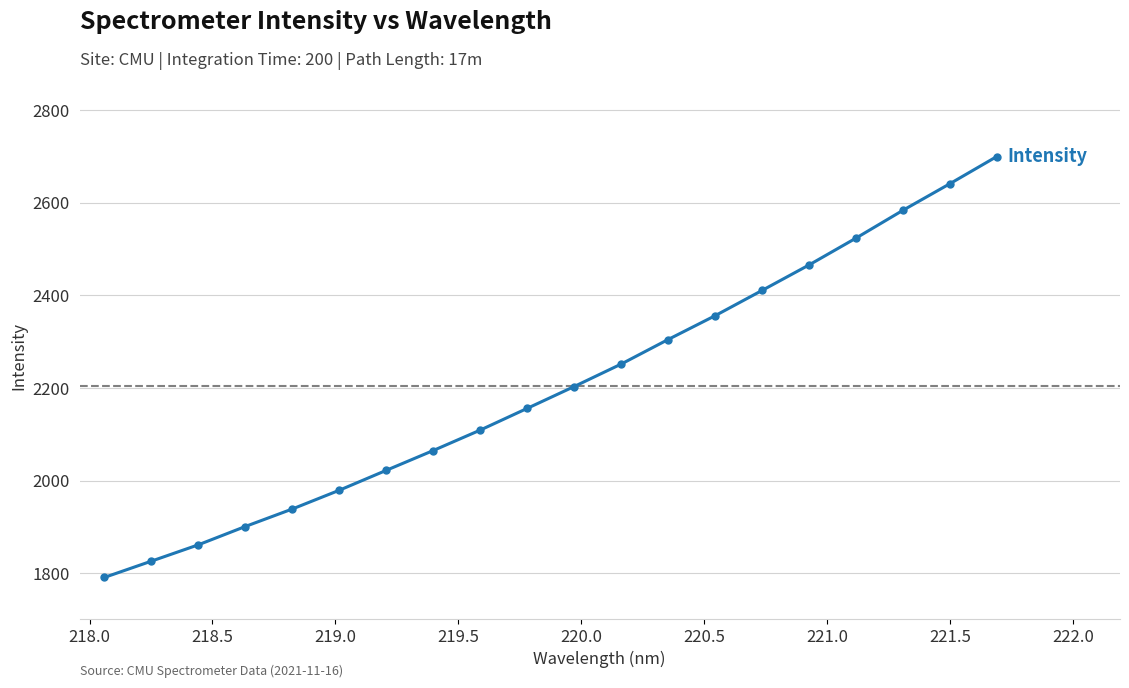

True or false: there are more than 1 points higher than both neighbors.

False